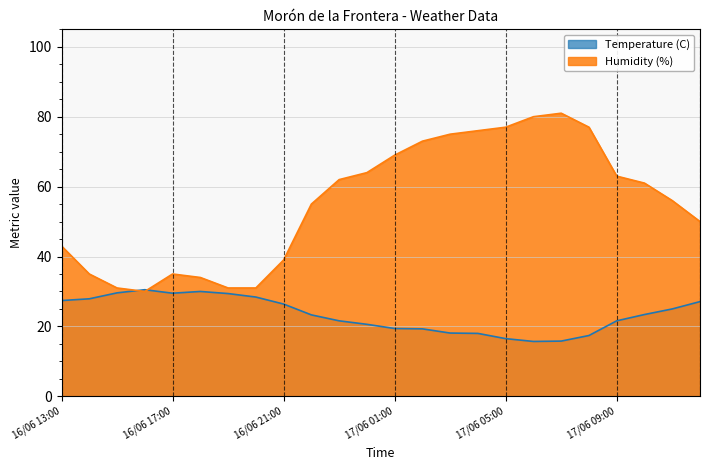

What is the difference between the highest and lowest values at 16/06 13:00?

15.6